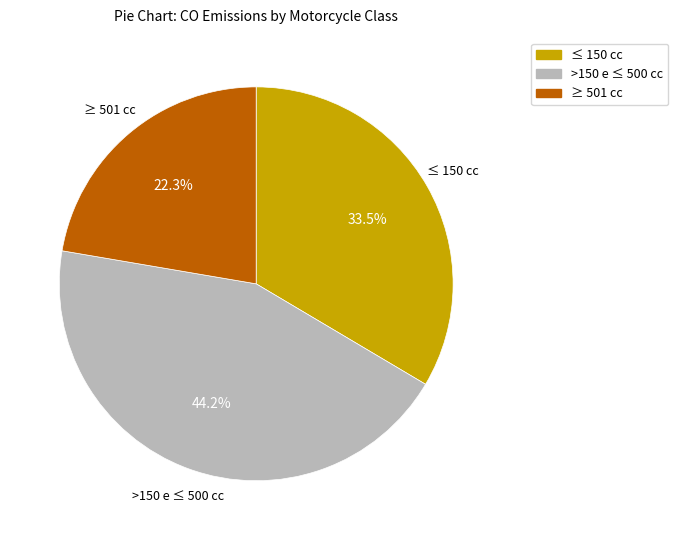

Does any single category account for the majority?

No